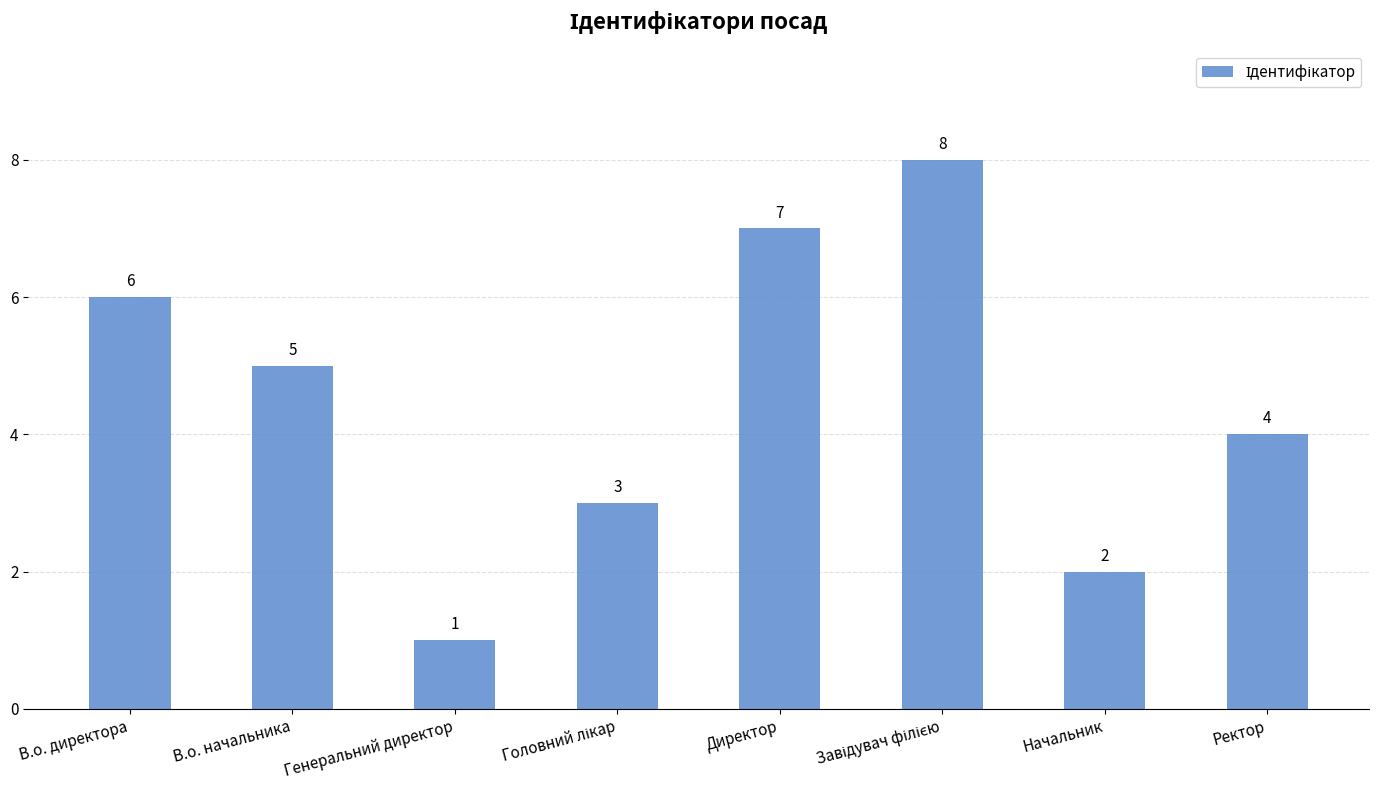

How many values are below 5?

4